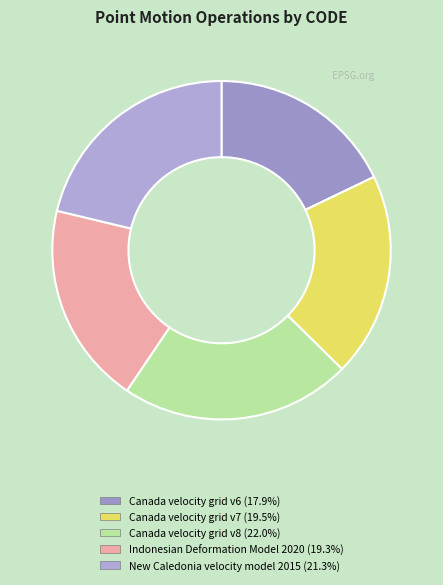

How many slices are in this pie chart?

5